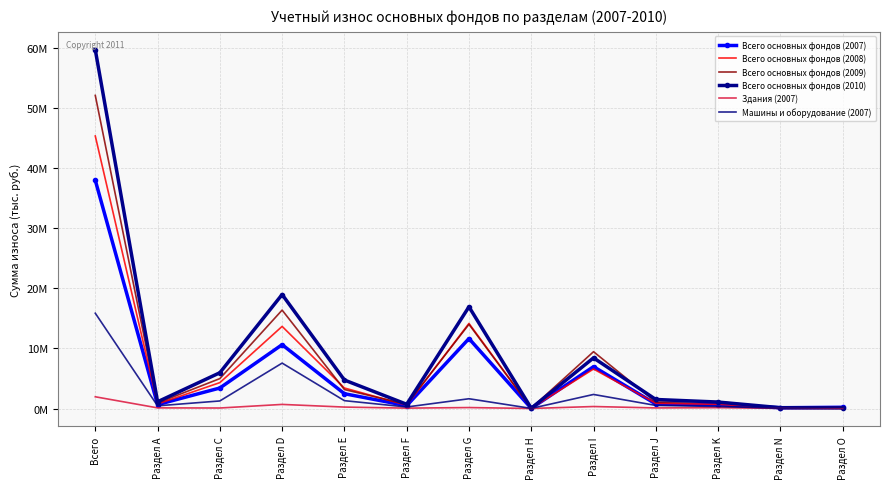

What are all the series names shown in the legend?

Всего основных фондов (2007), Всего основных фондов (2008), Всего основных фондов (2009), Всего основных фондов (2010), Здания (2007), Машины и оборудование (2007)